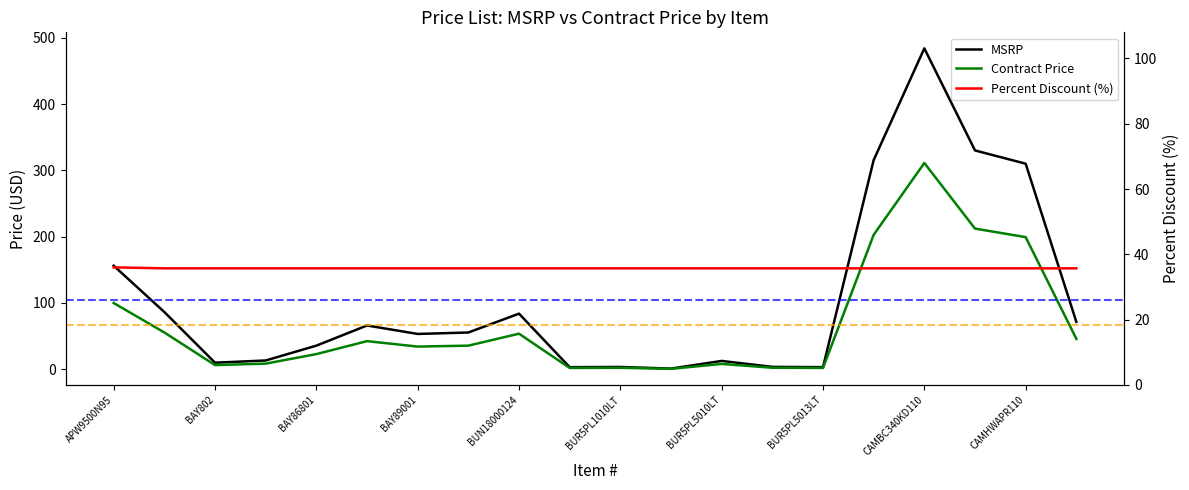

What position from the right is 15?

5